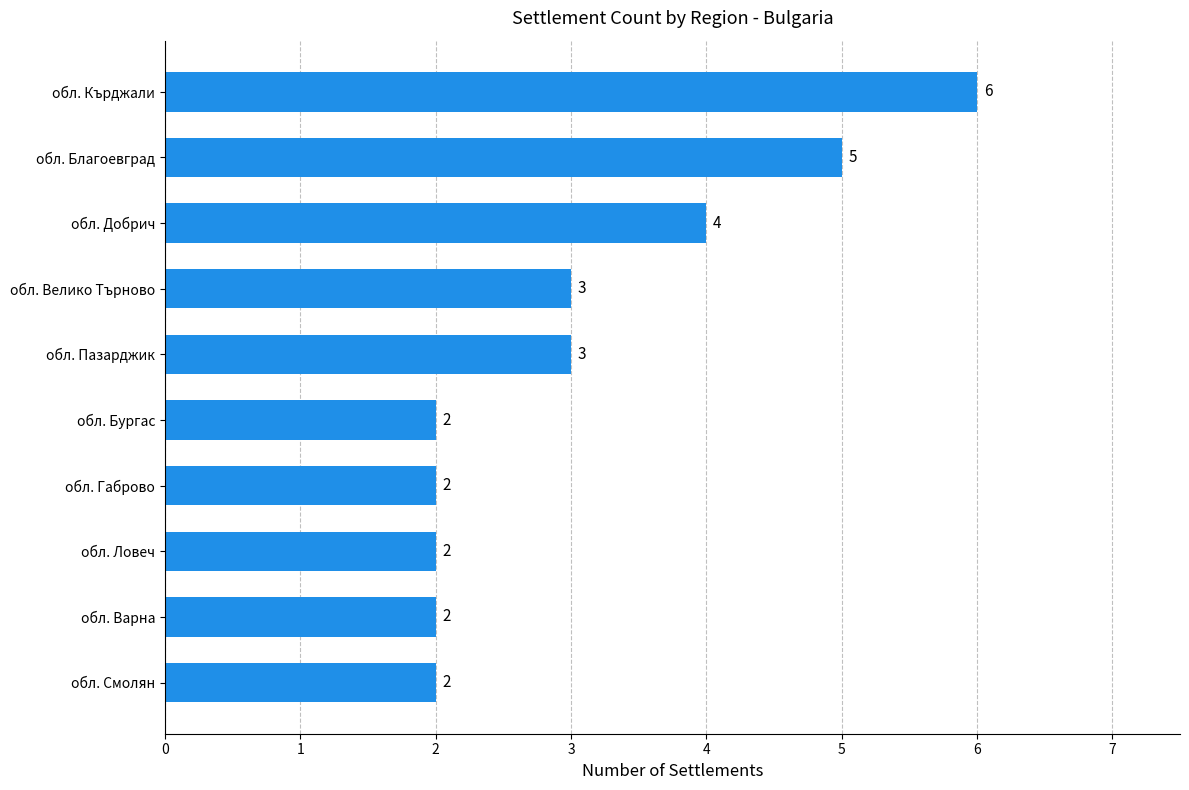

How many series are shown in this chart?

1